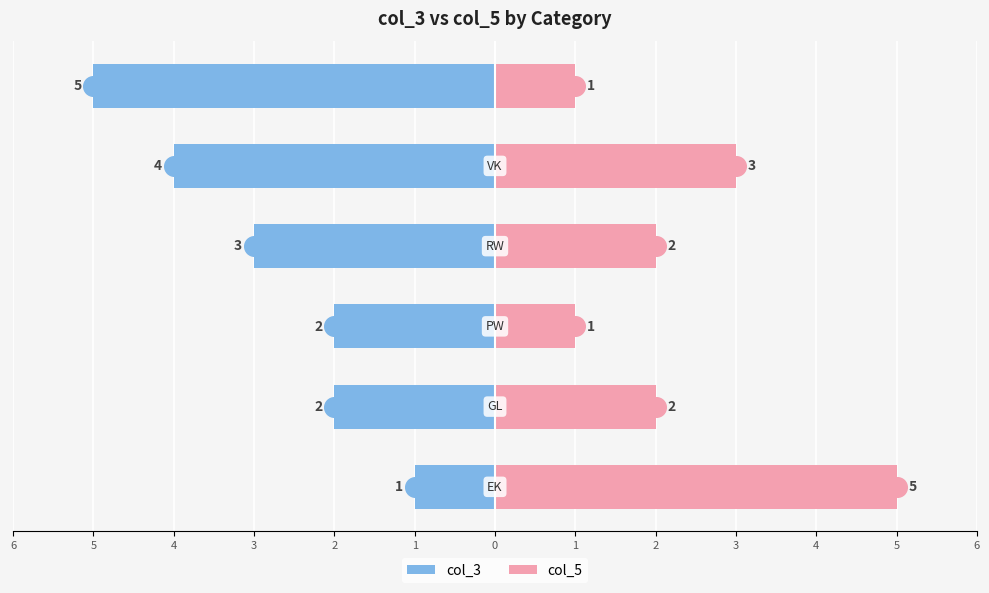

Is the value of col_5 at 5 greater than the value of col_3 at 3?

Yes